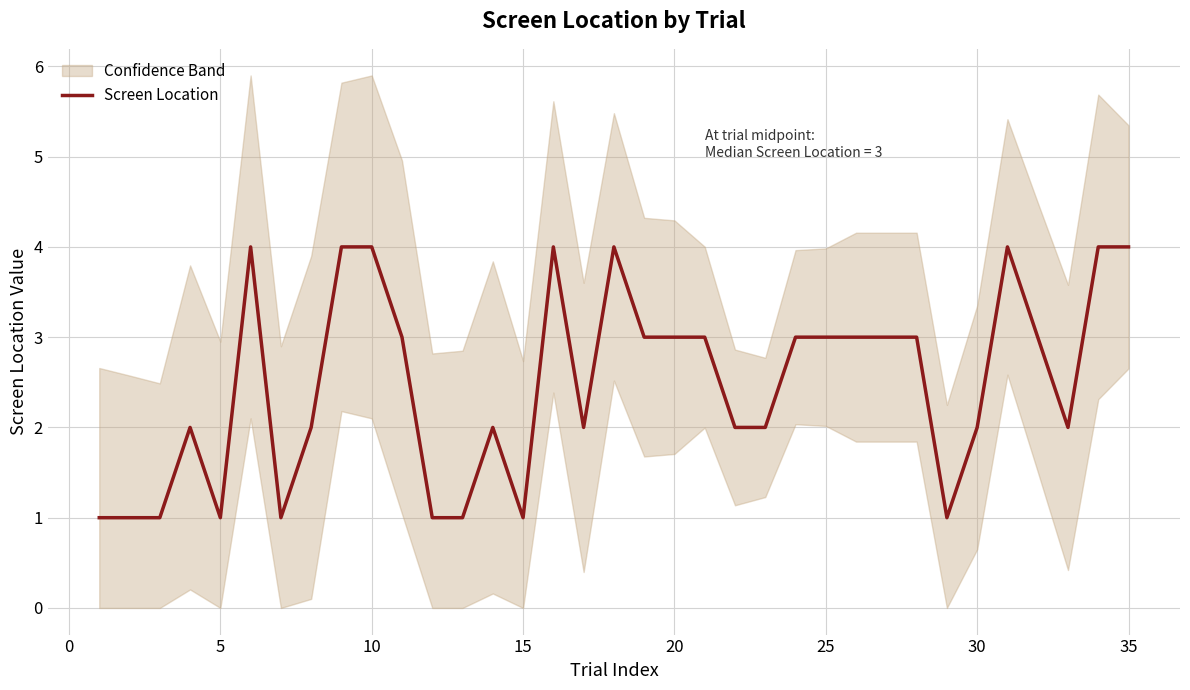

What is the highest value of the Screen Location series?

4